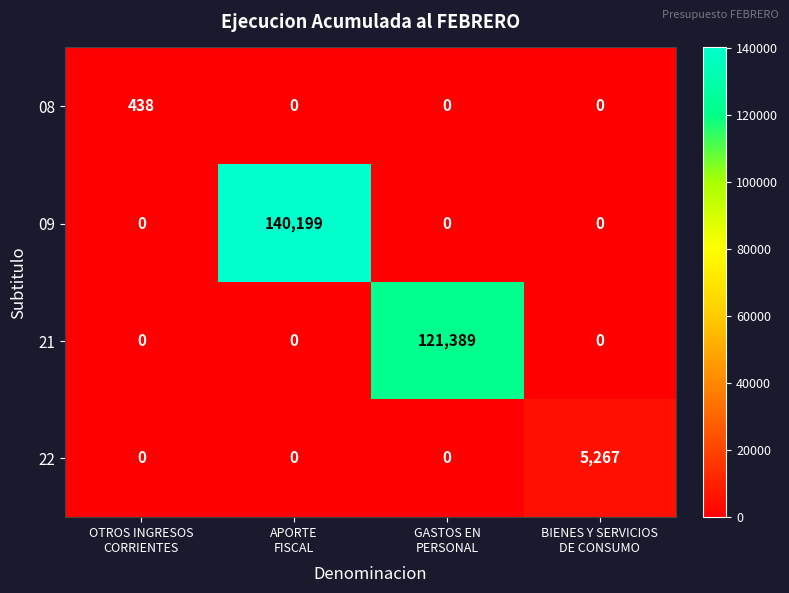

At which category is the sum across all series the highest?

APORTE
FISCAL